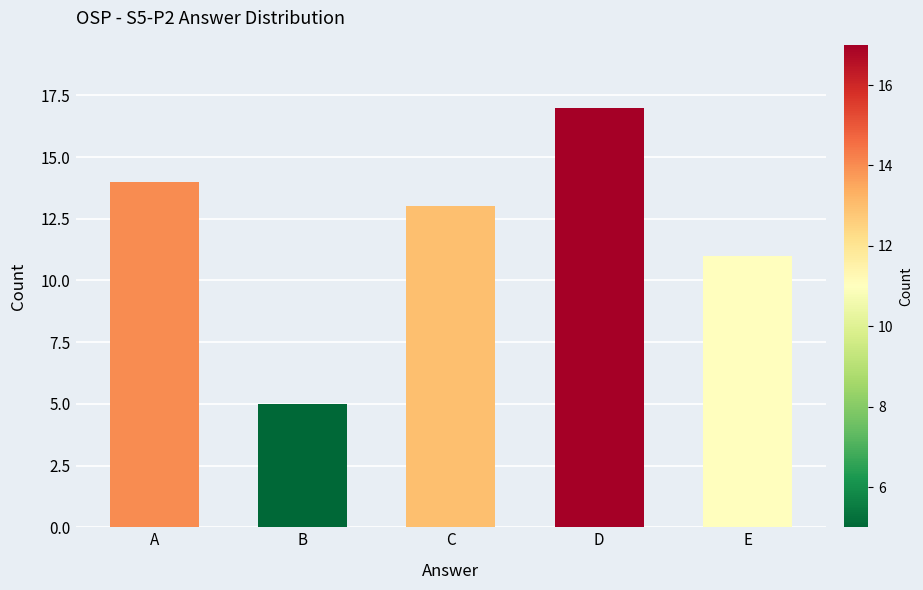

What is the value of the 5th bar from the left?

11